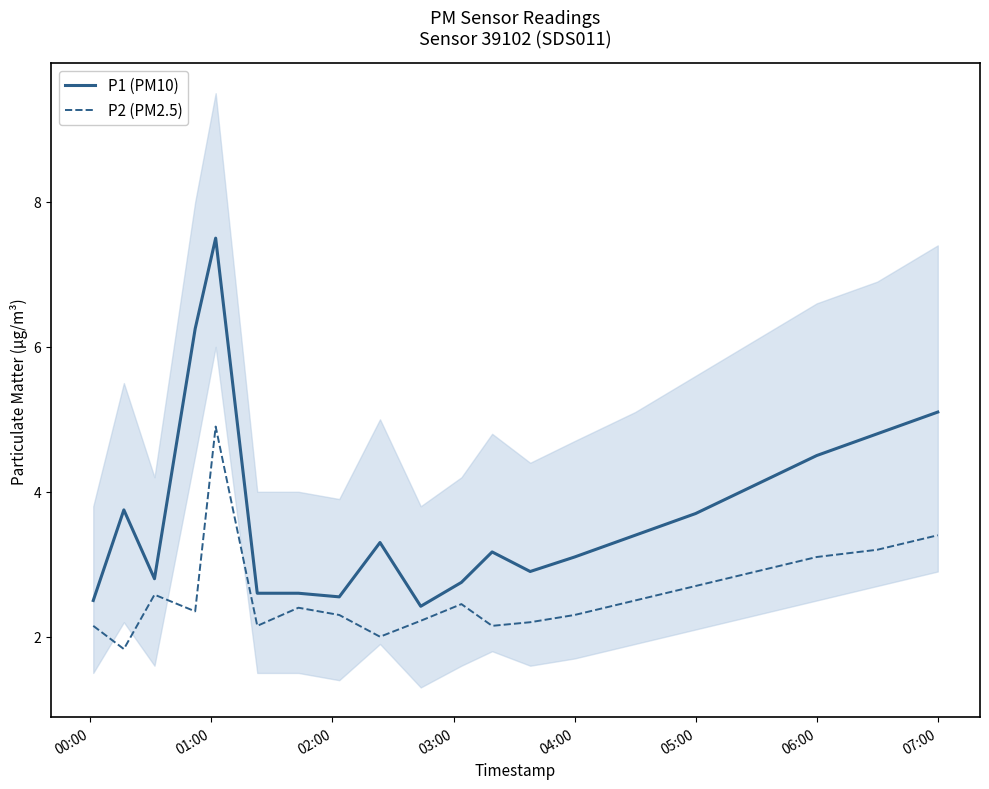

Does the chart display data point markers on the line(s)?

No